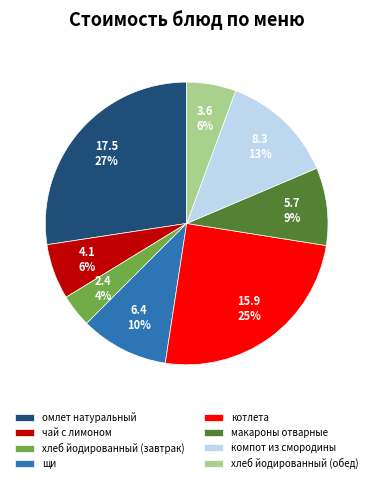

Count the number of slices in the pie.

8